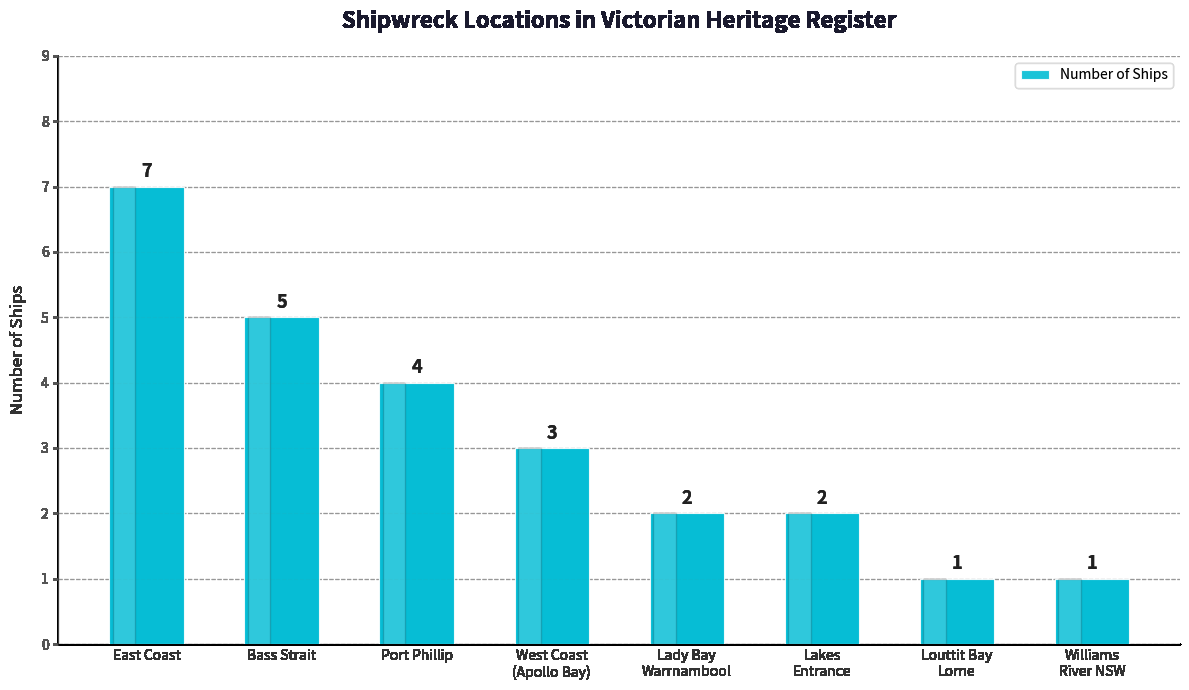

Reading left to right, extract all data points from this chart.

7	5	4	3	2	2	1	1